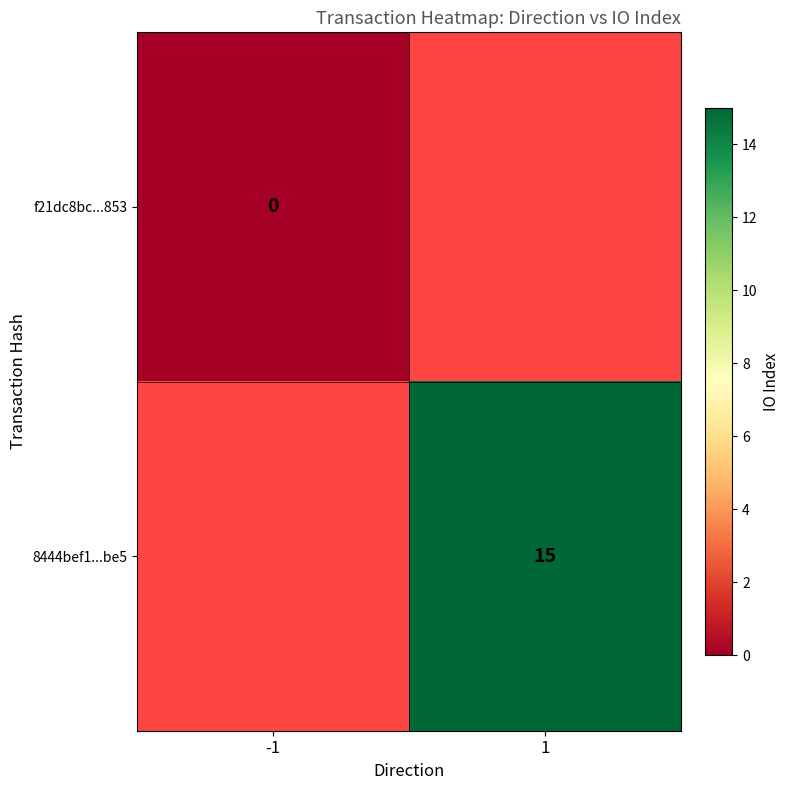

Is it true that 8444bef1...be5 equals 24 at 1?

False